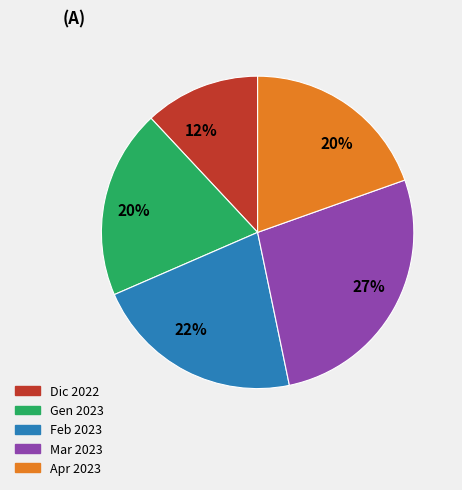

To the nearest percent, what is the difference between the largest and smallest slice percentages?

15%